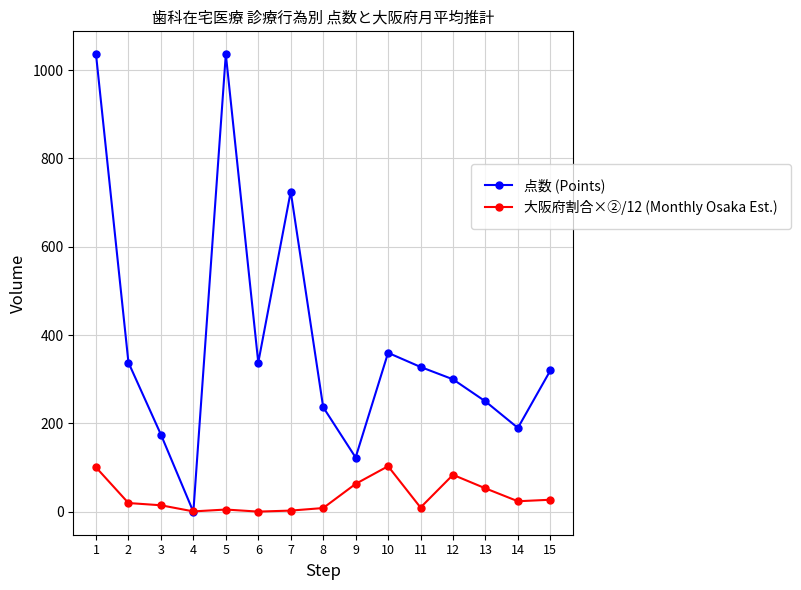

Which series ends up on top after the final intersection of 大阪府割合×②/12 (Monthly Osaka Est.) and 点数 (Points)?

点数 (Points)